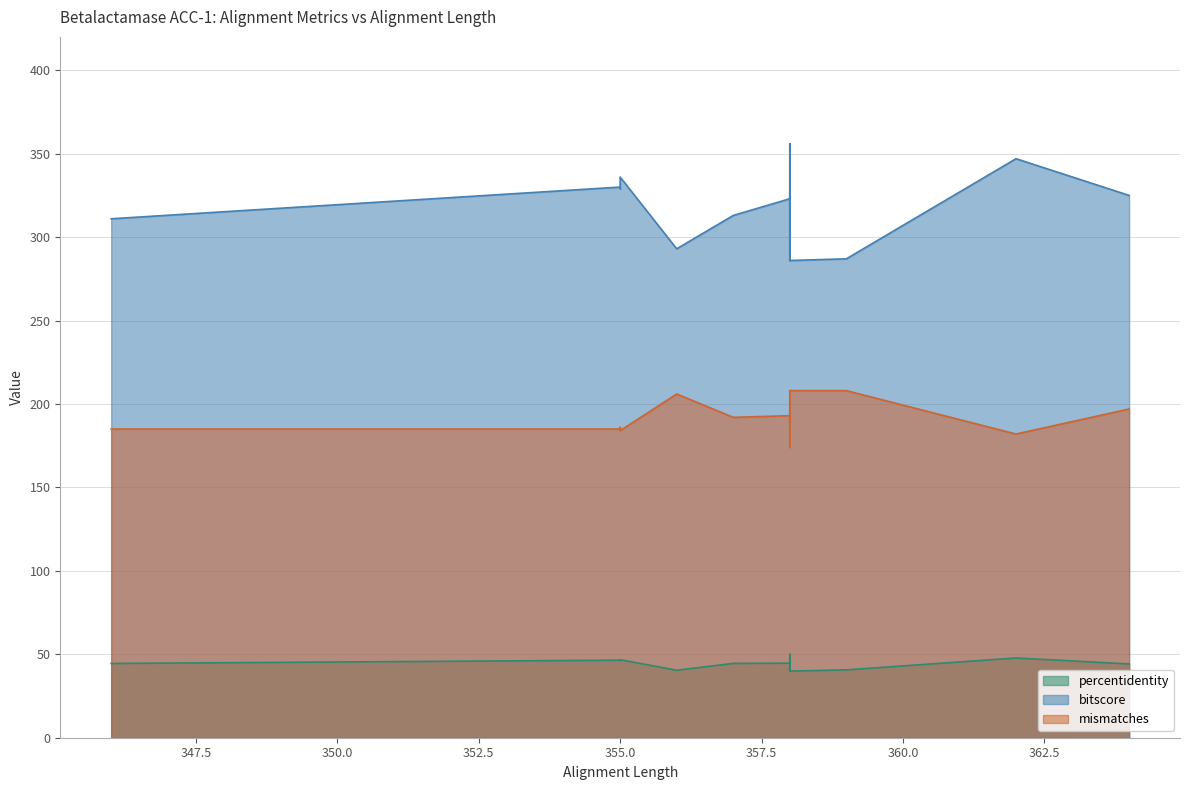

What is the sum of the percentidentity values at 355 and 355?

92.7